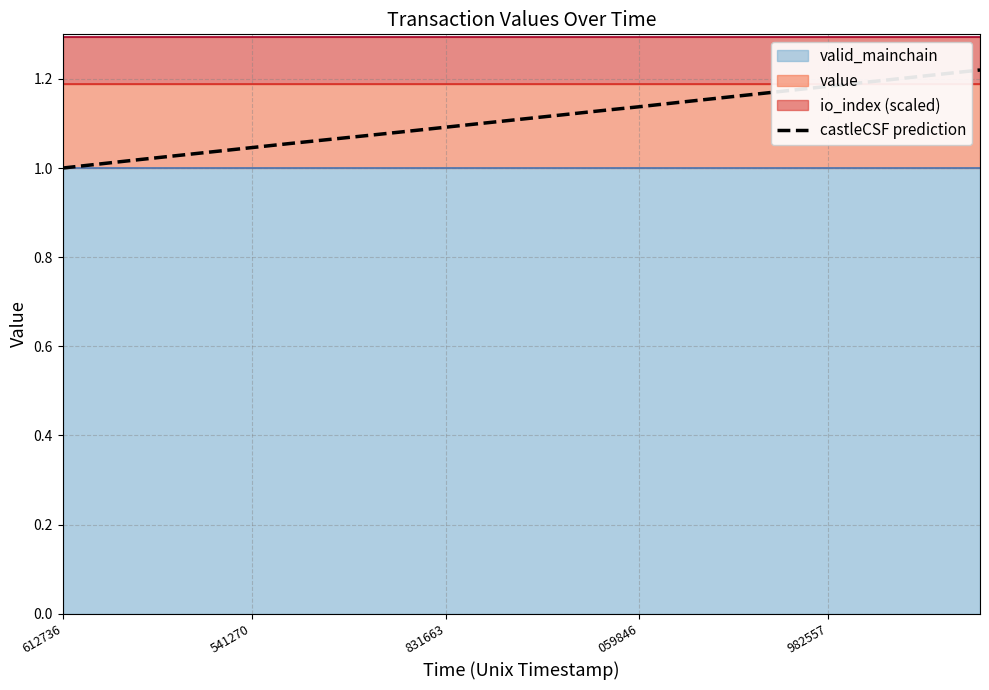

True or false: there are more than 0 points higher than both neighbors.

False